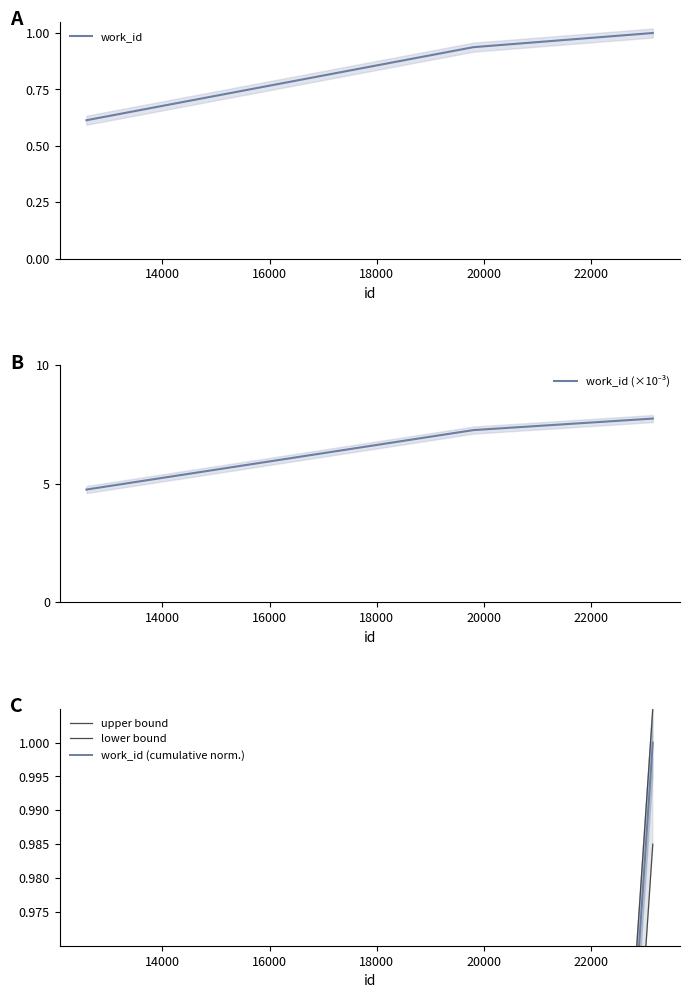

Which series has the largest total across all categories?

work_id (×10⁻³)